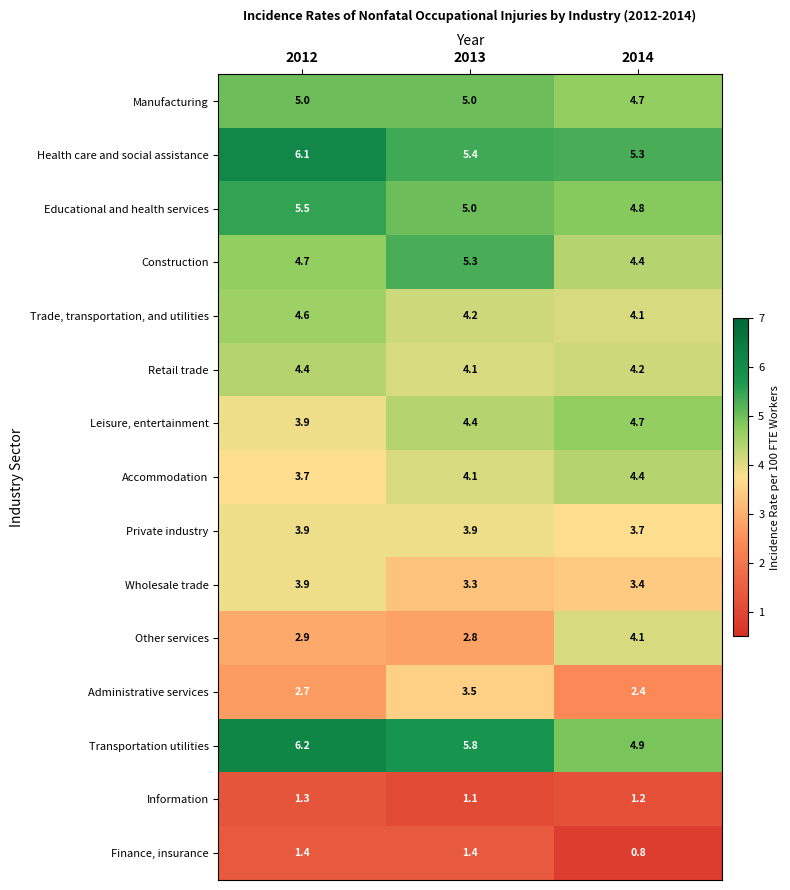

At how many categories does at least one series exceed 3?

3